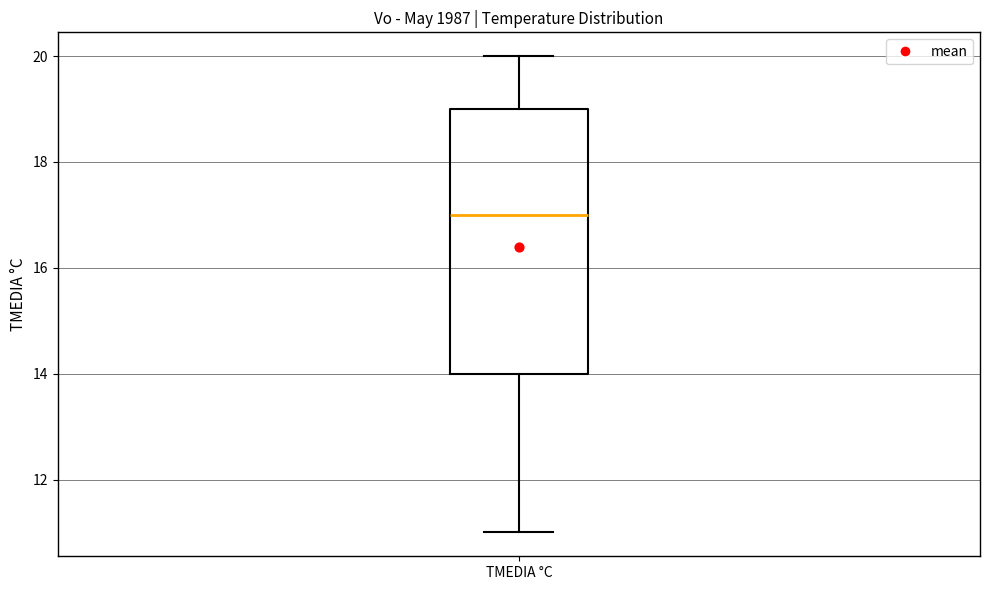

Read this box plot against the y-axis: the position of the median line, the range covered by the box, and the ends of both whiskers. The values are not printed on the chart, so give them approximately, as read against the axis.

median 17, box 14 to 19, whiskers 11 to 20